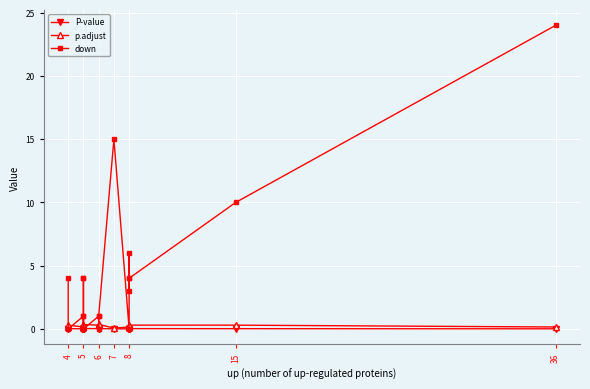

Where is the first local maximum for p.adjust?

4